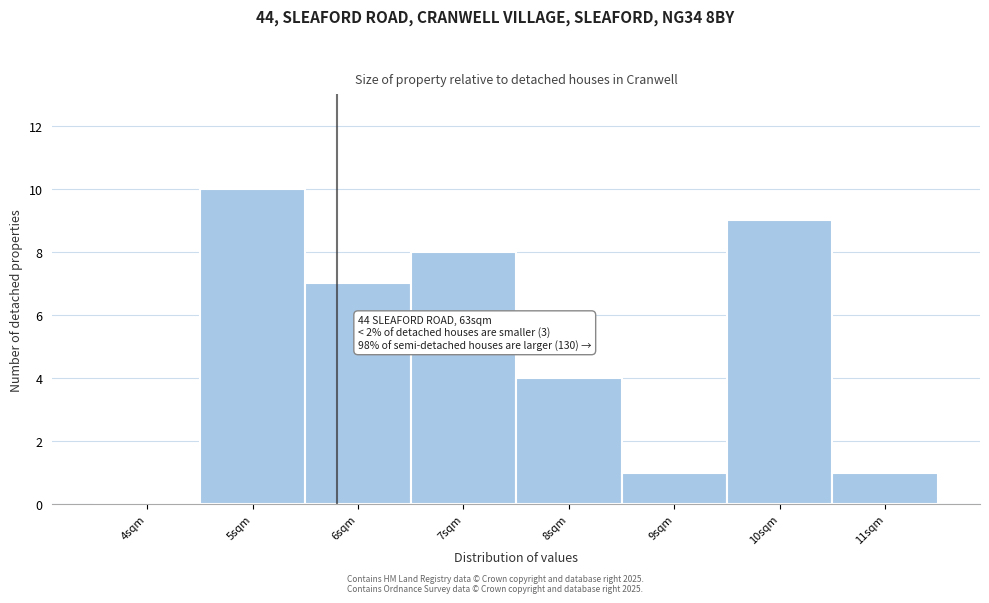

Reading left to right, what are all the values shown in this chart?

4sqm=0	5sqm=10	6sqm=7	7sqm=8	8sqm=4	9sqm=1	10sqm=9	11sqm=1